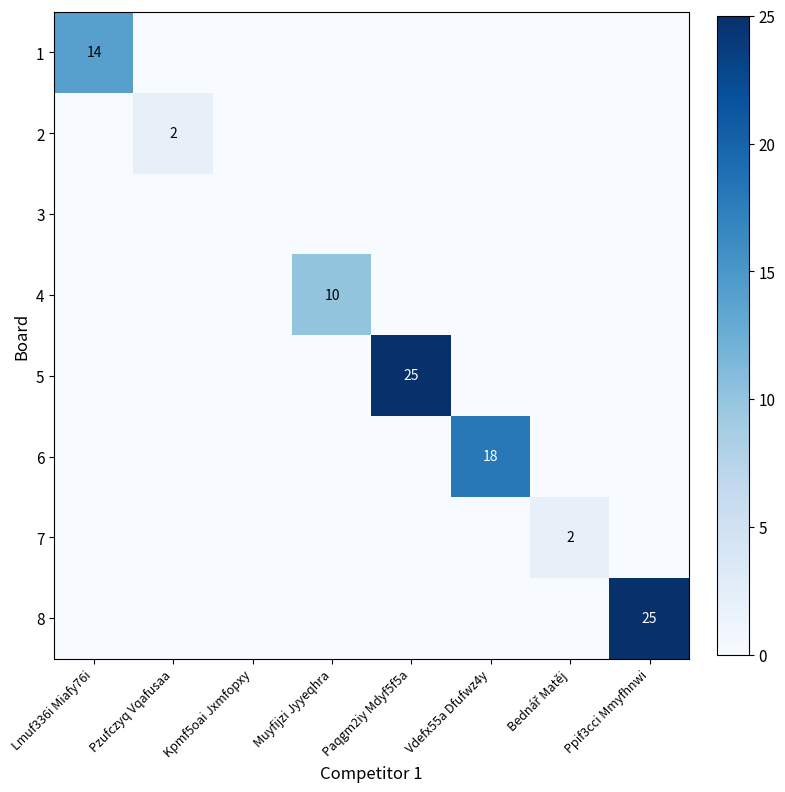

At which label does 1 reach its peak?

Lmuf336i Miafy76i